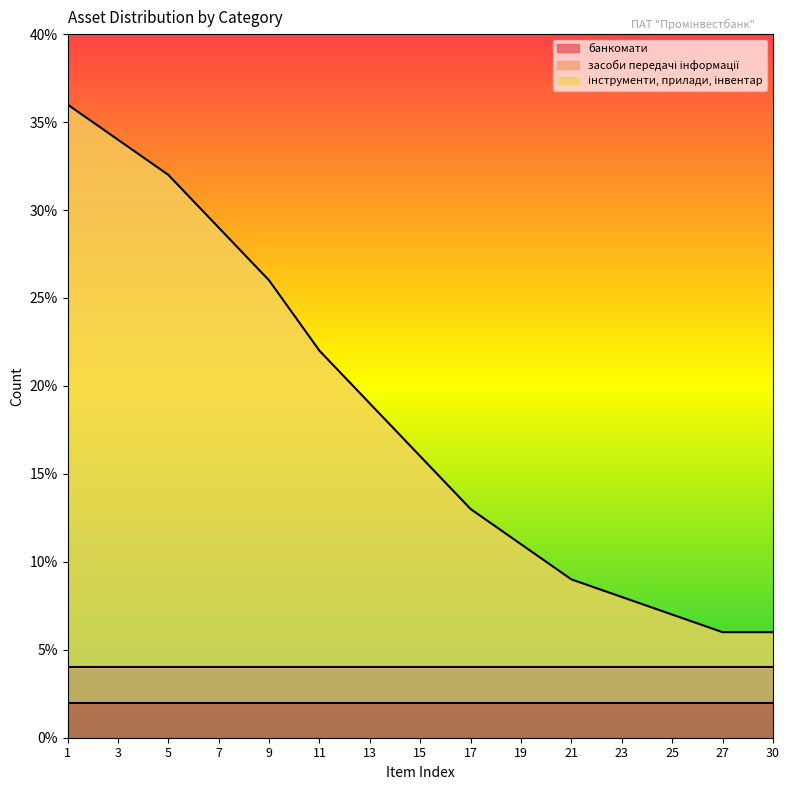

Reading left to right, extract all data points from this chart.

банкомати: 1=2	3=2	5=2	7=2	9=2	11=2	13=2	15=2	17=2	19=2	21=2	23=2	25=2	27=2	30=2
засоби передачі інформації: 1=2	3=2	5=2	7=2	9=2	11=2	13=2	15=2	17=2	19=2	21=2	23=2	25=2	27=2	30=2
інструменти, прилади, інвентар: 1=32	3=30	5=28	7=25	9=22	11=18	13=15	15=12	17=9	19=7	21=5	23=4	25=3	27=2	30=2